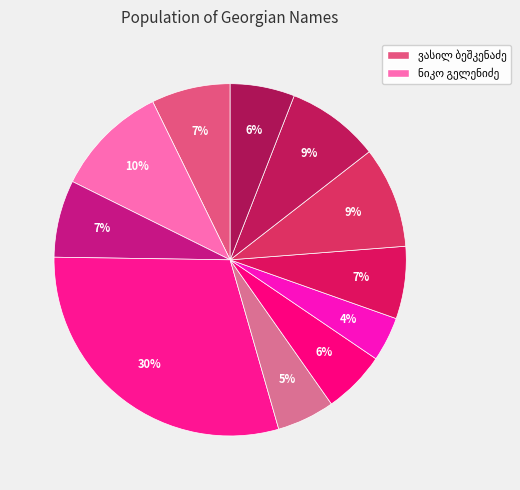

What percentage do კონსტანტინე ჩაჩუა and ნიკო გელენიძე together represent?

19.7%